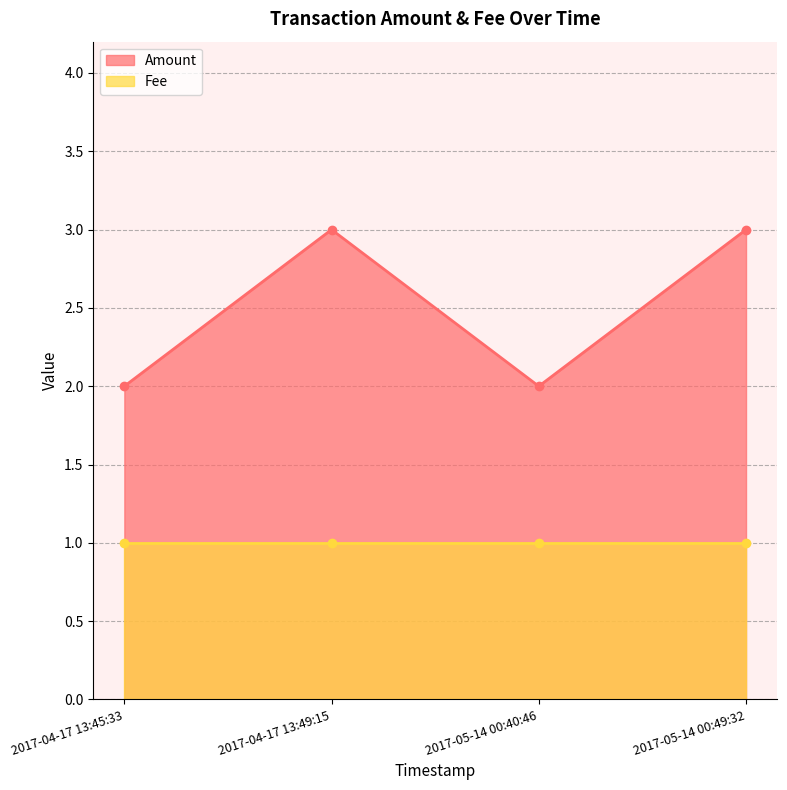

What is the maximum value for Amount?

3